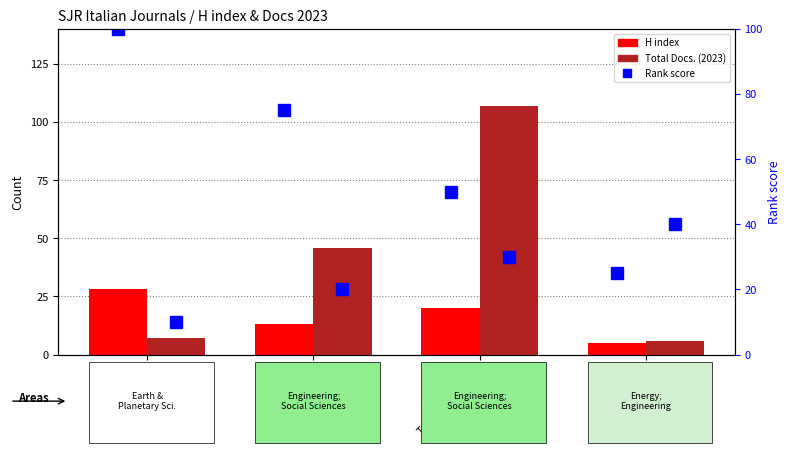

What is the sum of all H index values?

66